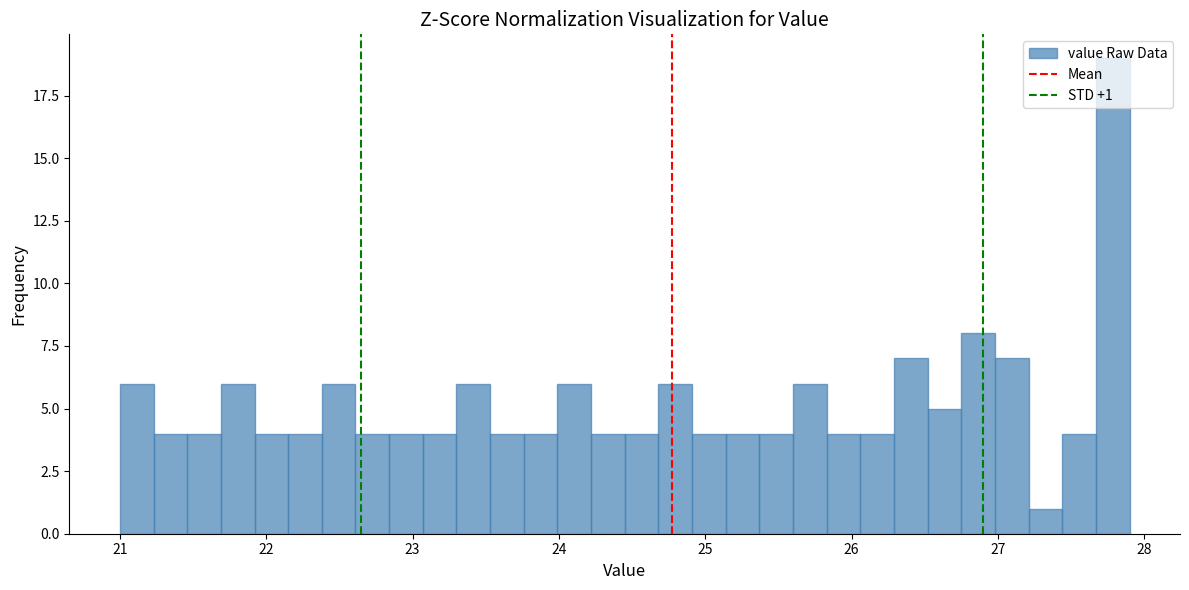

Read against the x-axis, roughly where is the centre of the tallest bar?

27.8